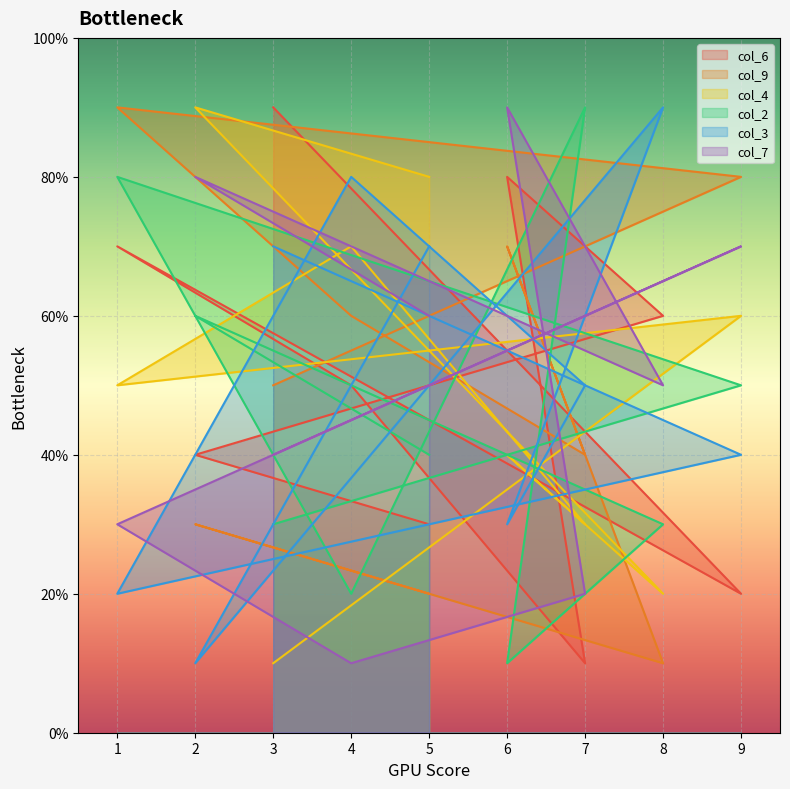

At which label is col_4 closest to 5?

1